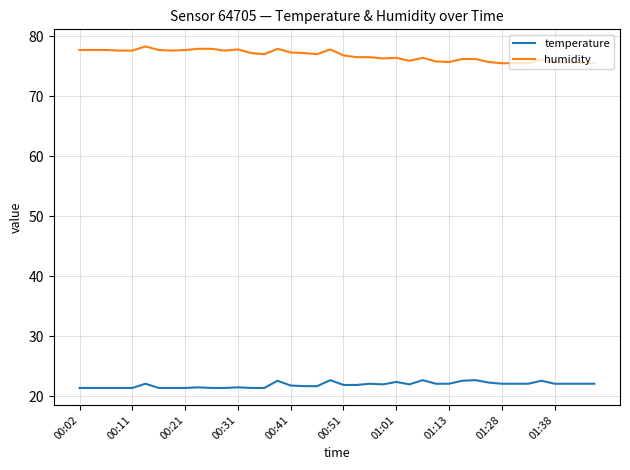

What is the maximum value for humidity?

78.3